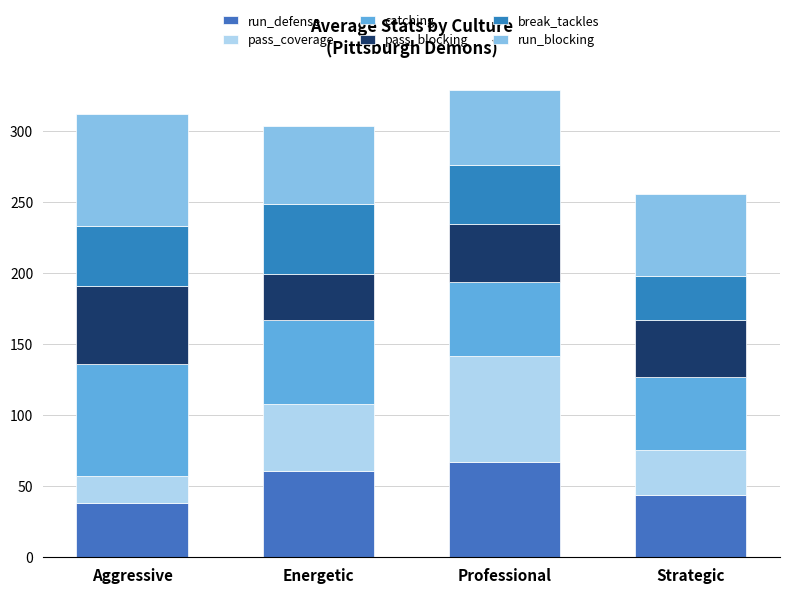

How many data points in run_defense are less than 60?

2